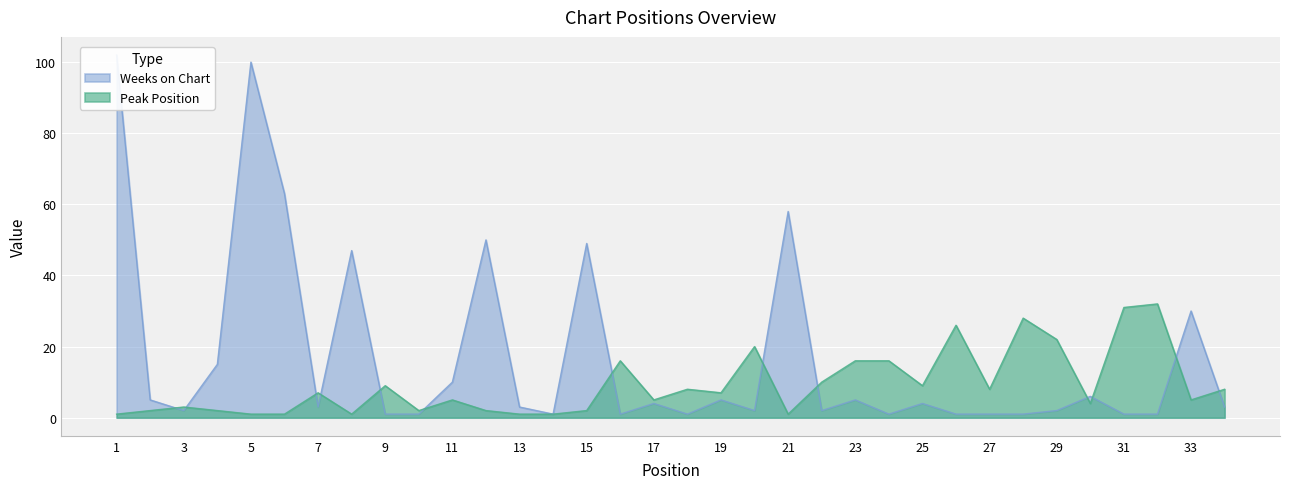

The Weeks on Chart series shows 2 at 26. True or false?

False